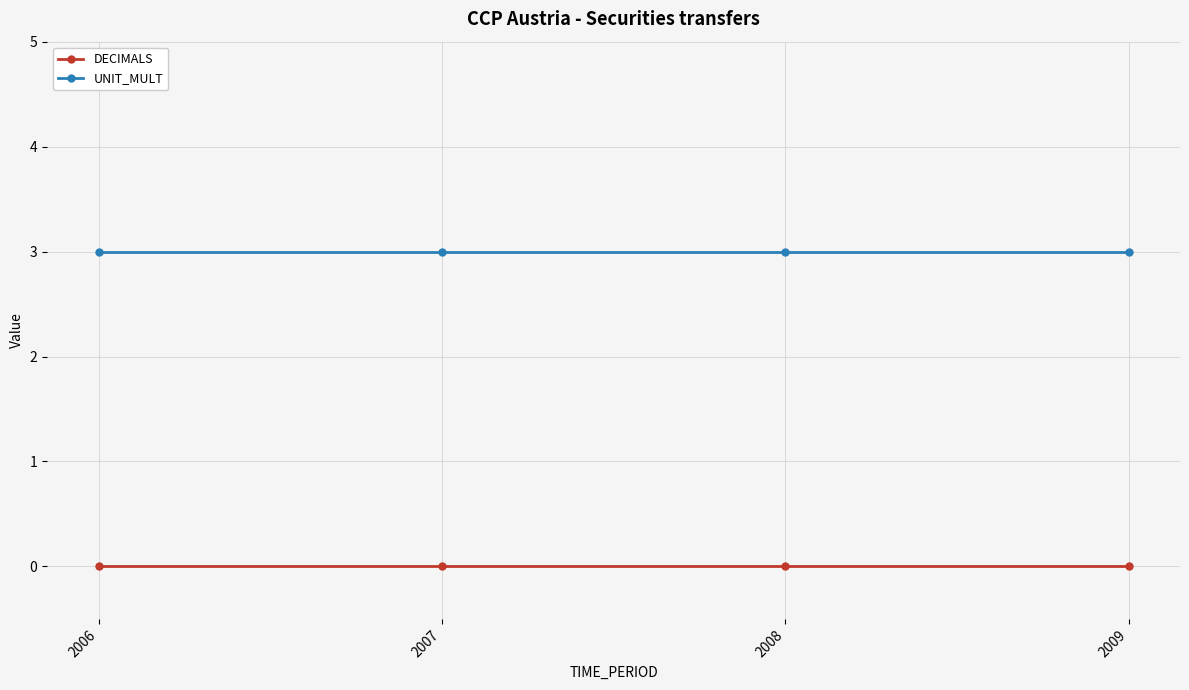

Which series has the largest total across all categories?

UNIT_MULT